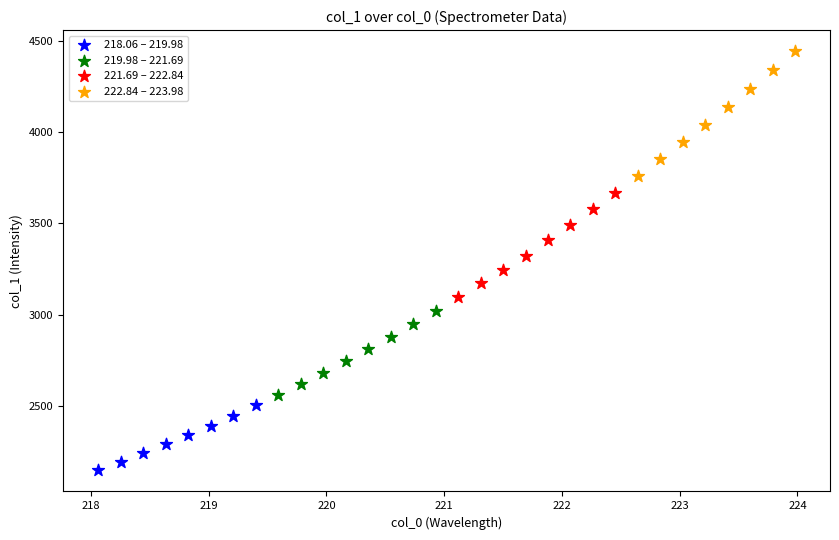

Which series has the widest spread of Y values?

222.84 – 223.98